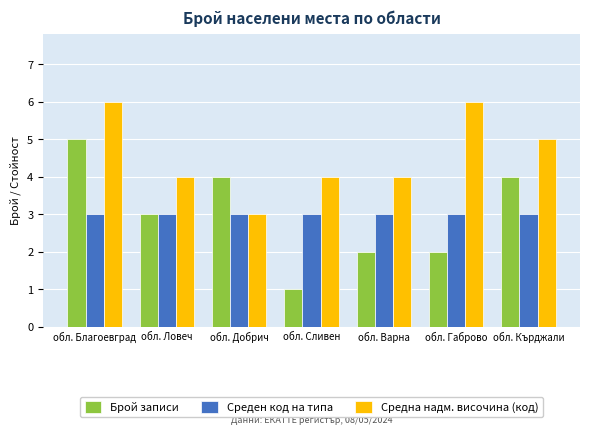

Reading left to right, list all the values displayed in this chart.

Брой записи: 5	3	4	1	2	2	4
Среден код на типа: 3	3	3	3	3	3	3
Средна надм. височина (код): 6	4	3	4	4	6	5